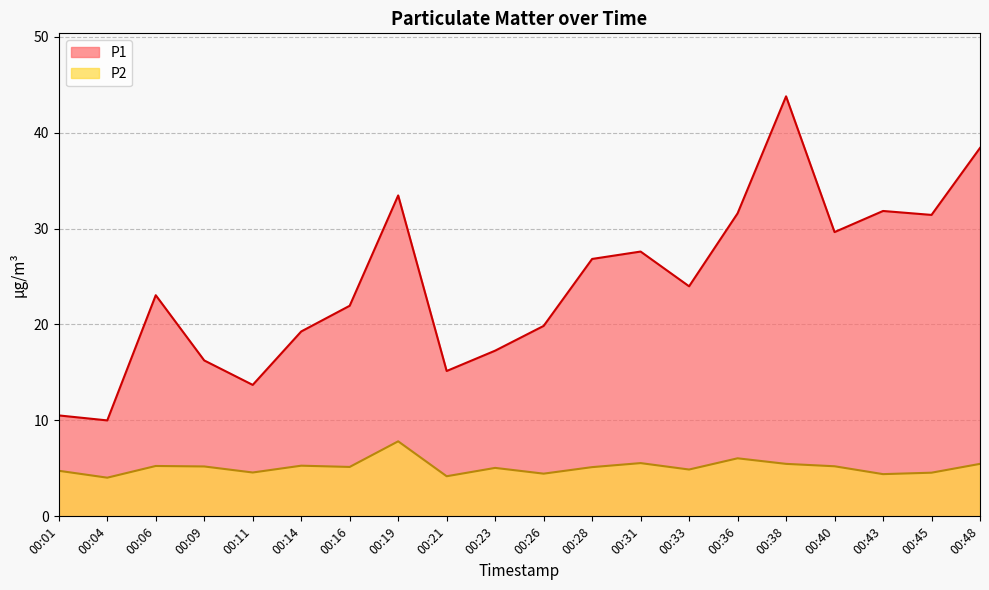

How many categories are shown in the chart?

20